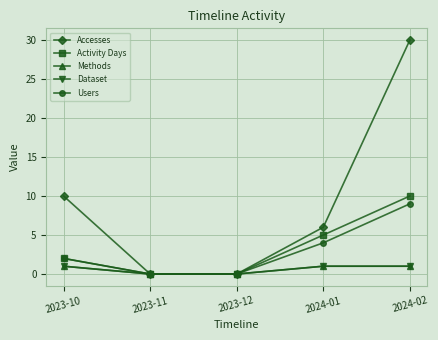

The value of Users at 2023-10 is 2. True or false?

True